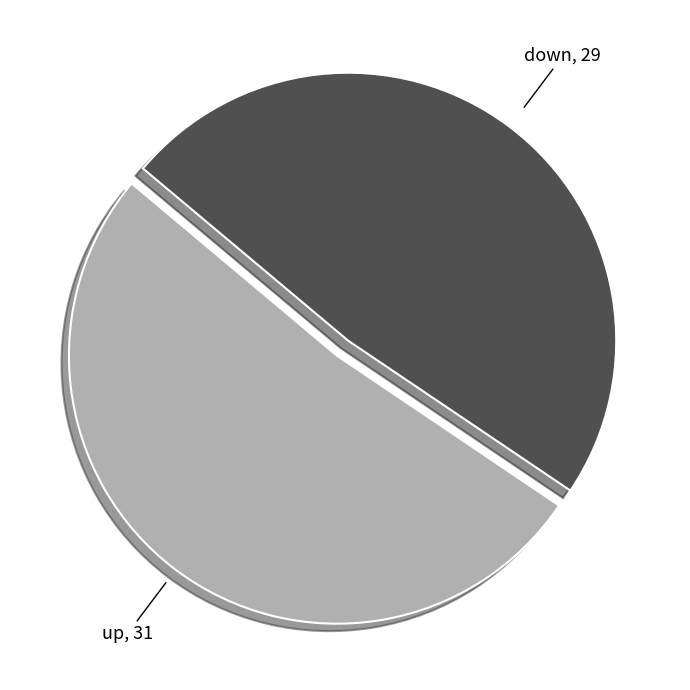

Count the number of slices in the pie.

2